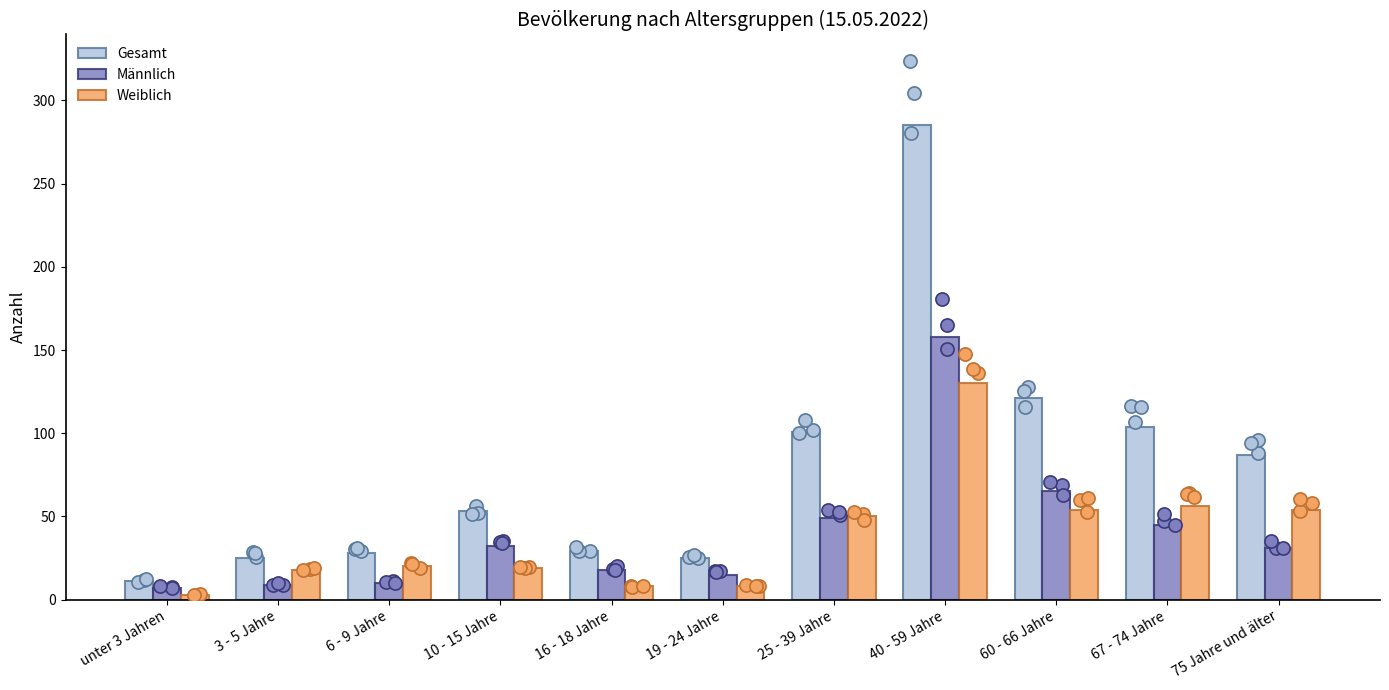

At which category is the sum across all series the highest?

40 - 59 Jahre